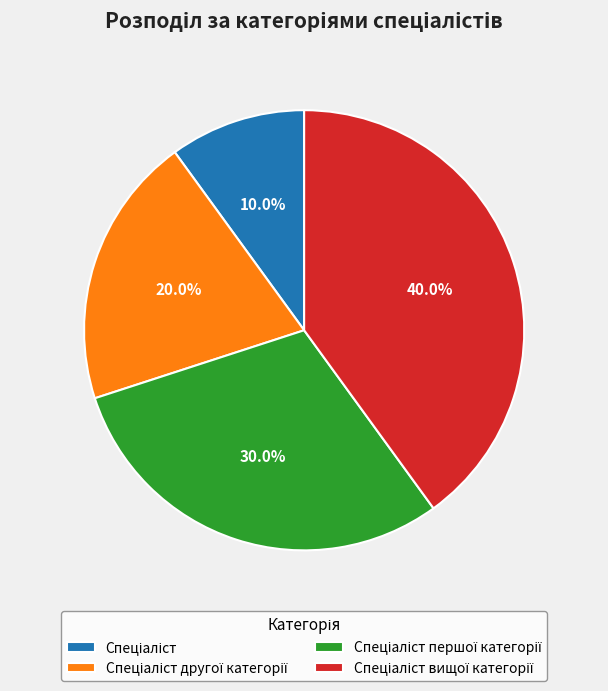

How many segments does this pie chart have?

4